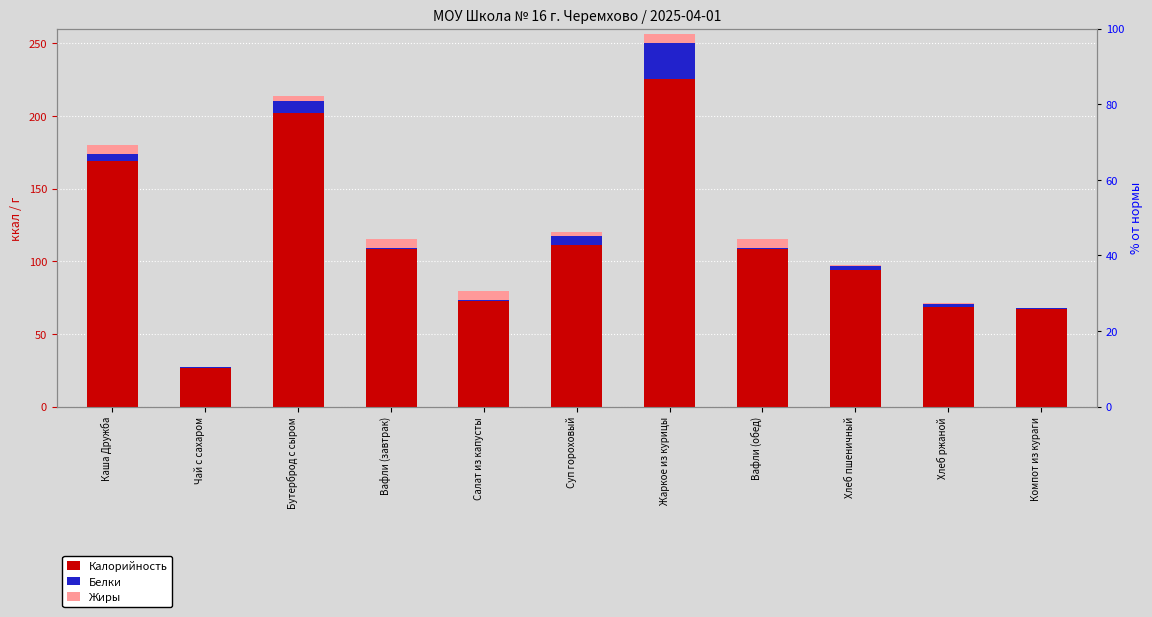

How many categories are shown in the chart?

11